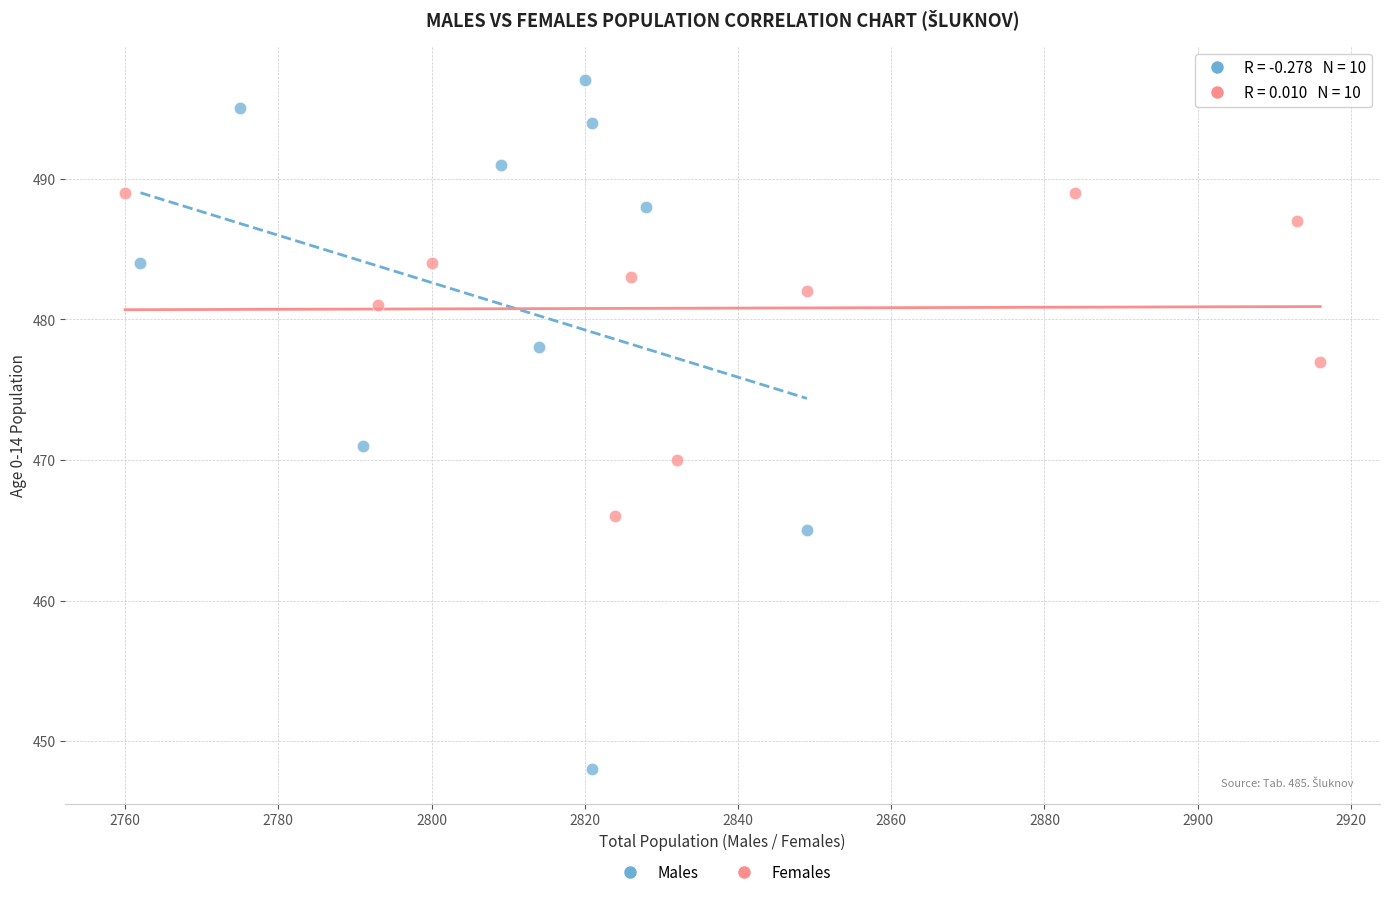

Which series reaches the maximum Y coordinate?

Males